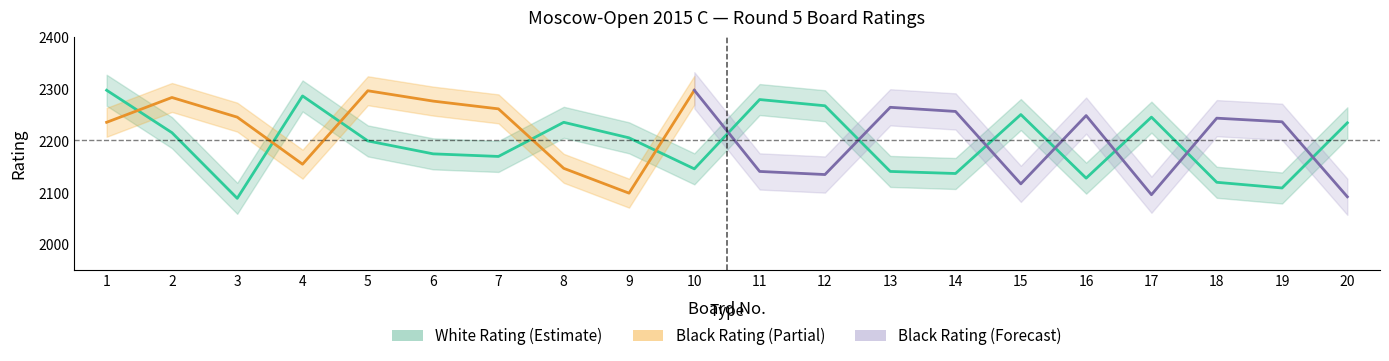

How many interior local peaks does the black_rating series have?

6